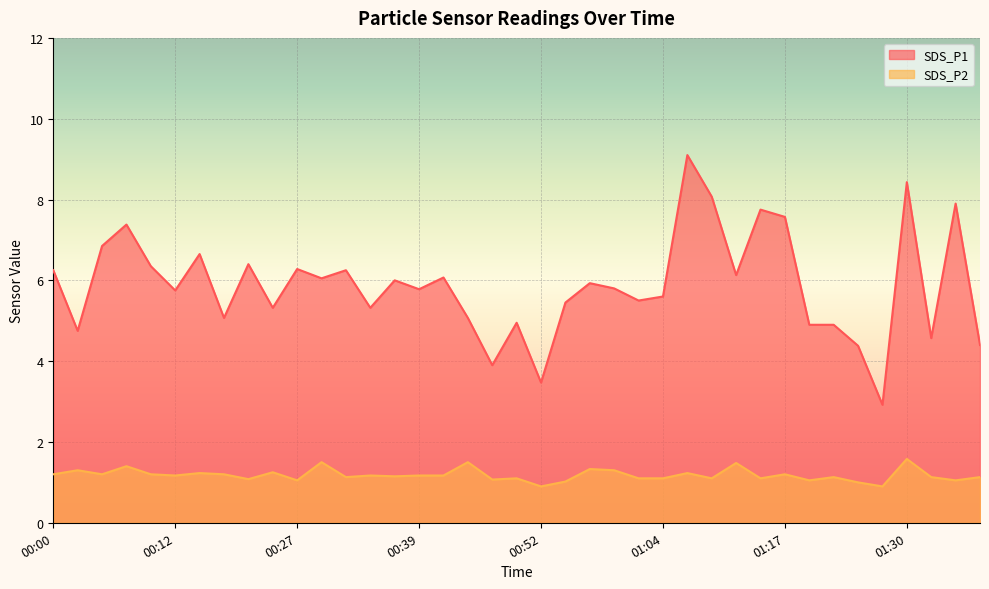

How many data points in SDS_P2 are less than 1?

2